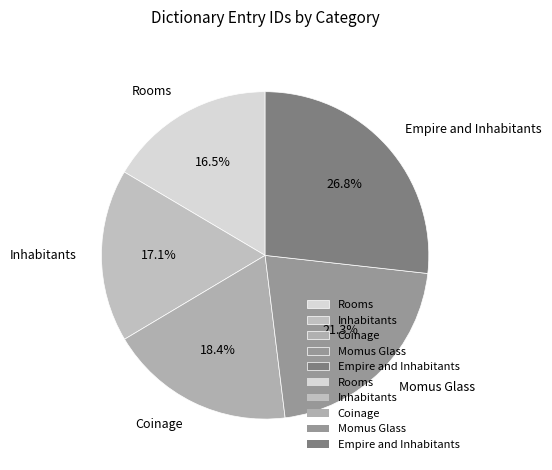

What percentage do Rooms and Inhabitants together represent?

33.6%